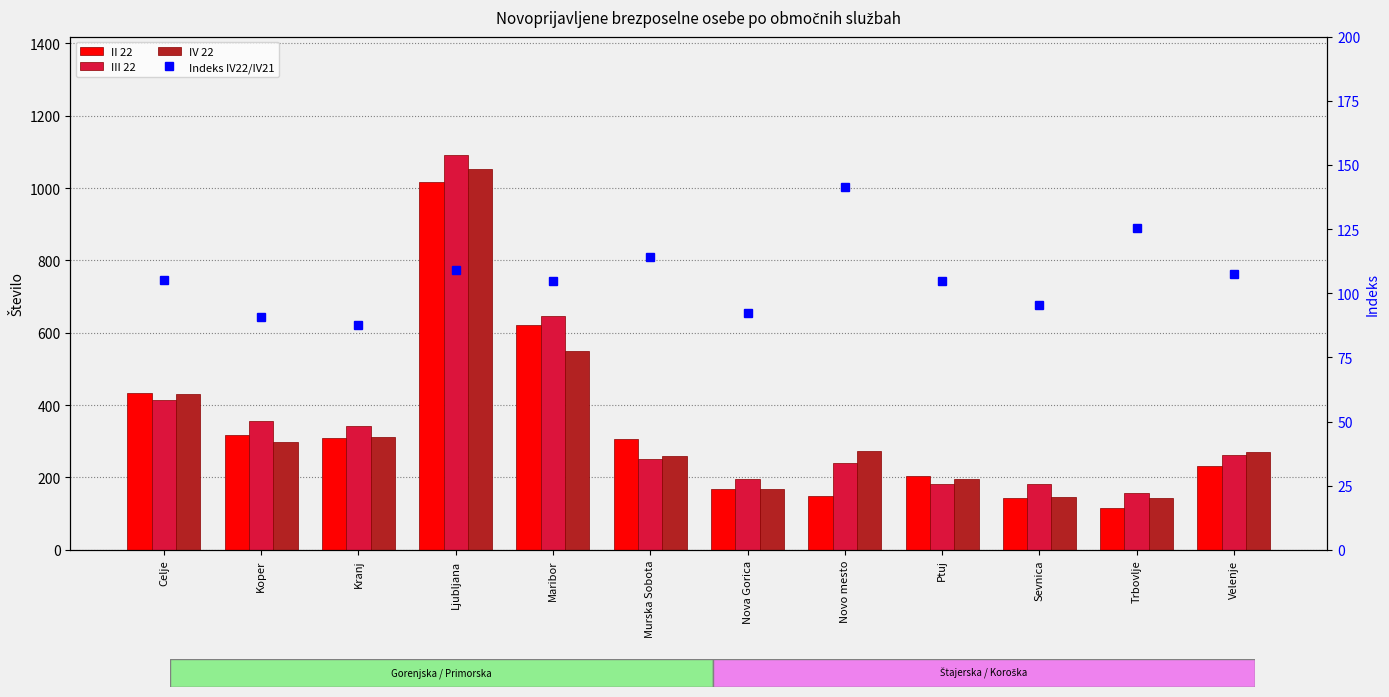

Is it true that II 22 equals 624.9 at Ljubljana?

False